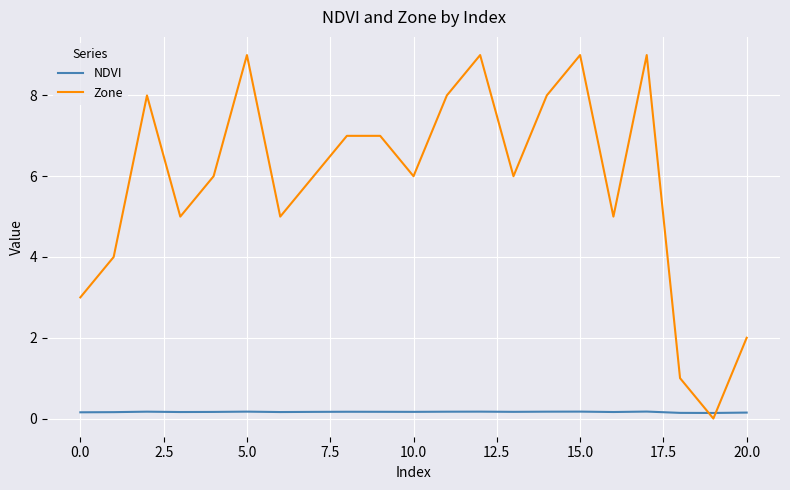

What is the greatest value displayed?

9.0